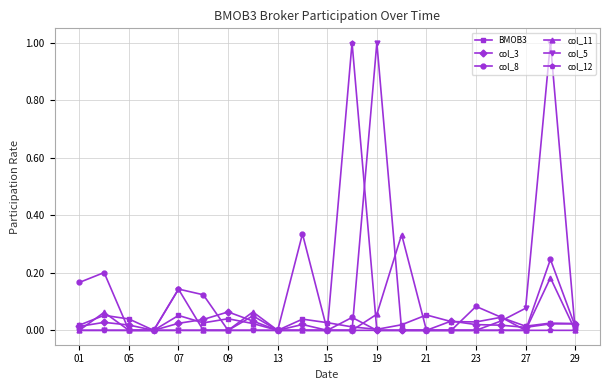

True or false: col_8 has more than 1 interior local peaks.

True